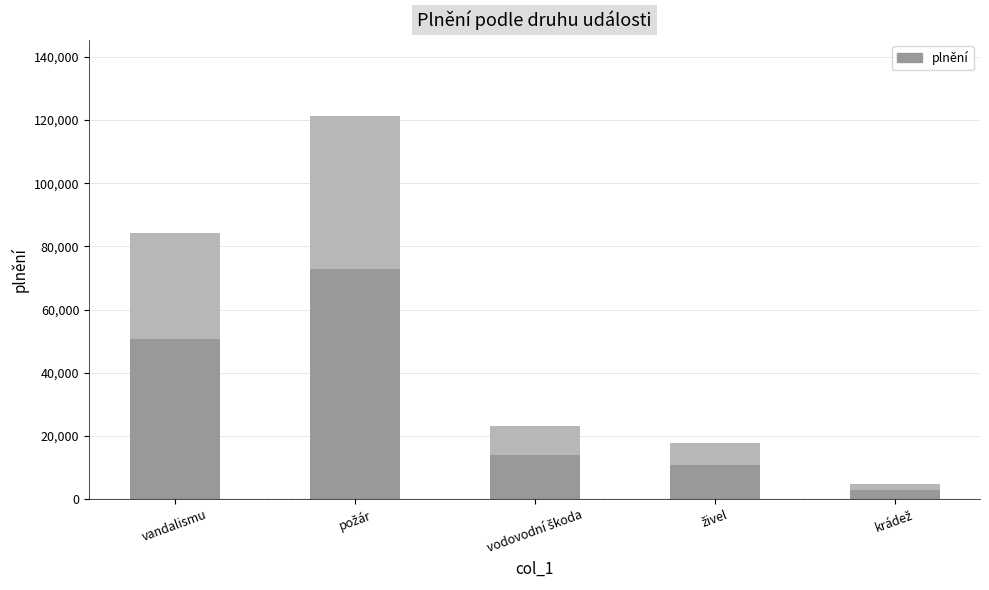

Reading left to right, extract all data points from this chart.

vandalismu=84217	požár=121144	vodovodní škoda=23110	živel=17842	krádež=4841